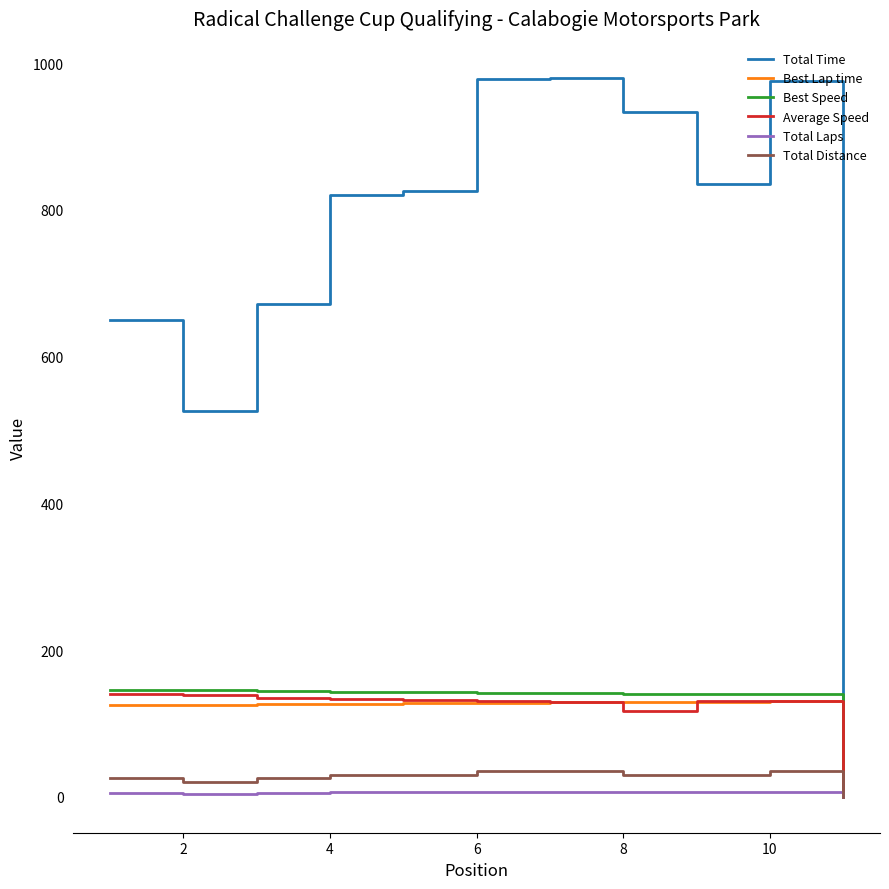

Which series has the largest total across all categories?

Total Time